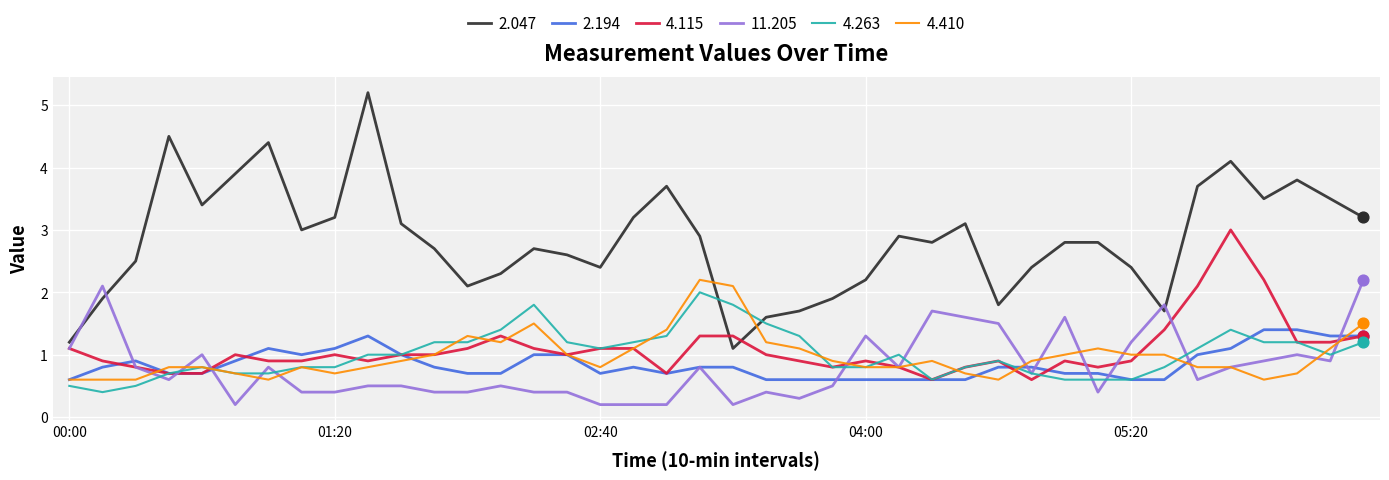

What are all the series names shown in the legend?

2.047, 2.194, 4.115, 11.205, 4.263, 4.410